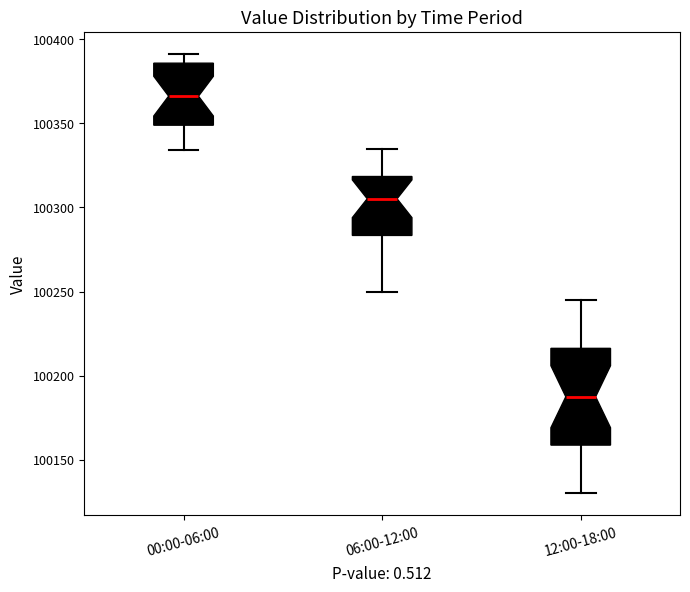

Which box has the highest median line?

00:00-06:00